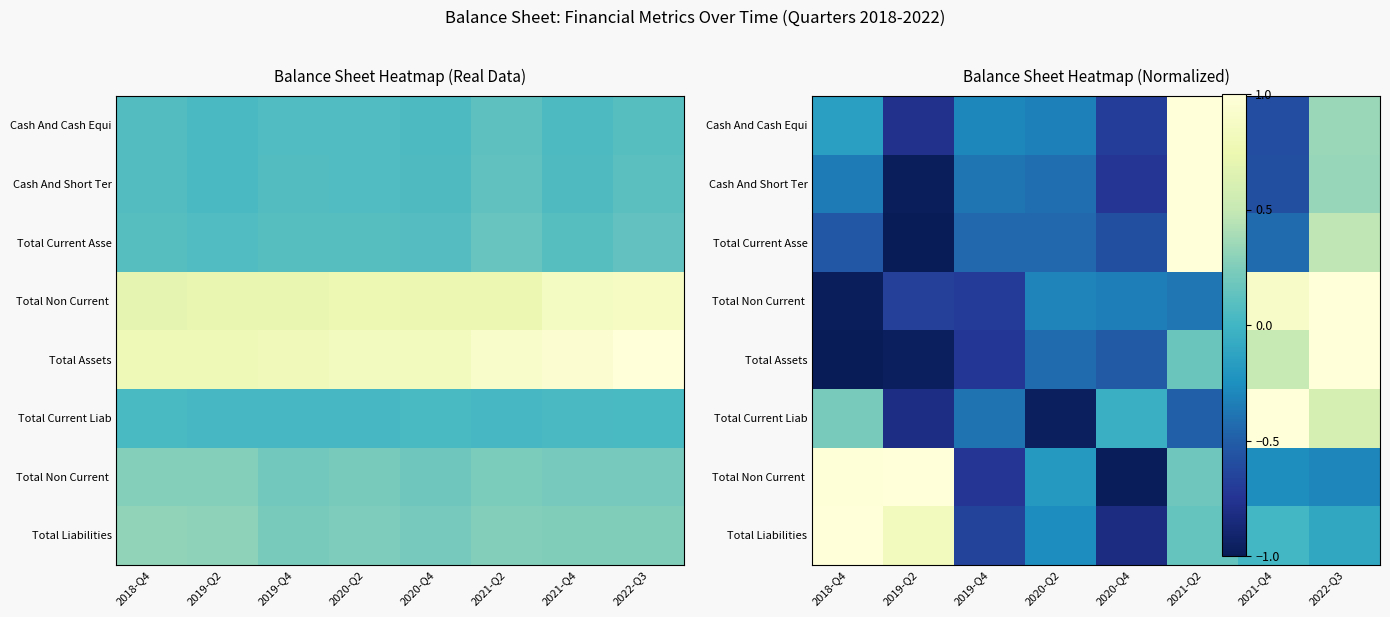

What is the total value across all series at 2021-Q2?

2.6